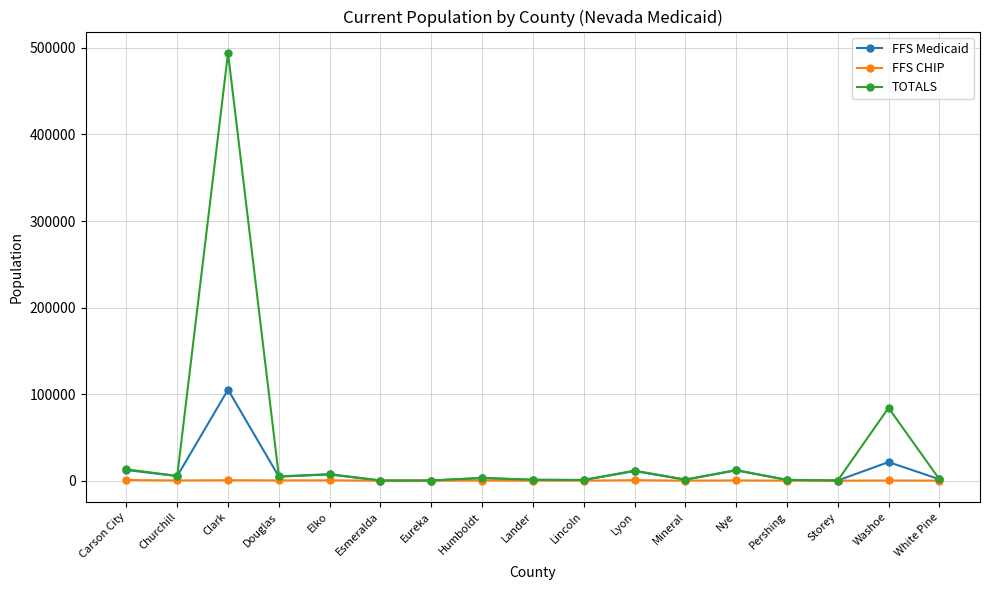

What is the sum of the TOTALS values at Lyon and Nye?

23765